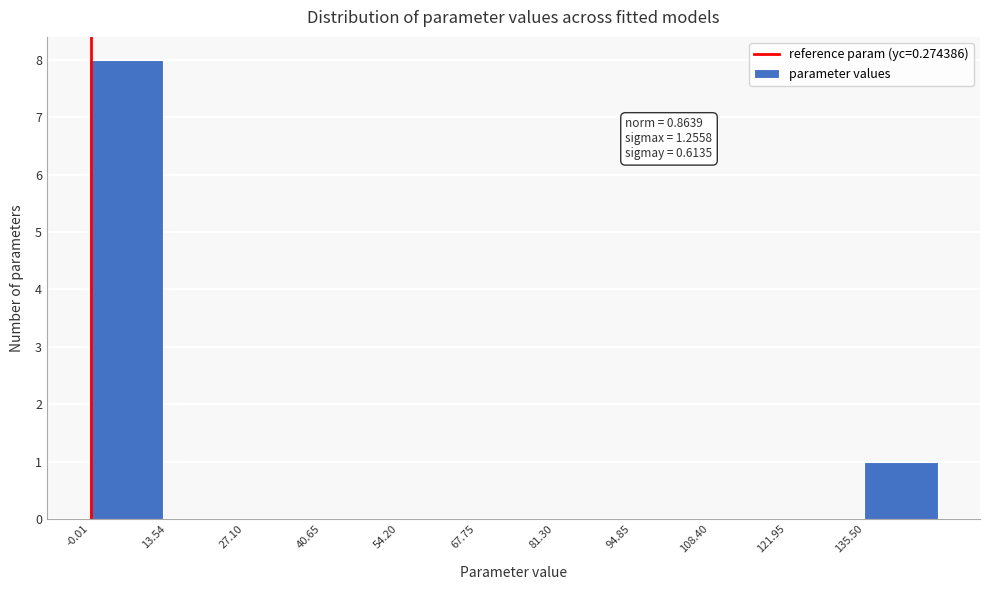

Which range on the x-axis has the tallest bar?

0 to 14